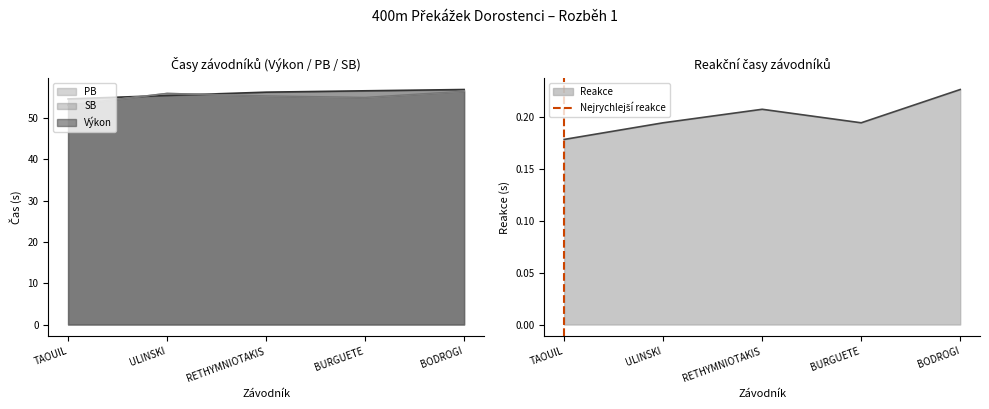

At which label does Reakce reach its peak?

BODROGI